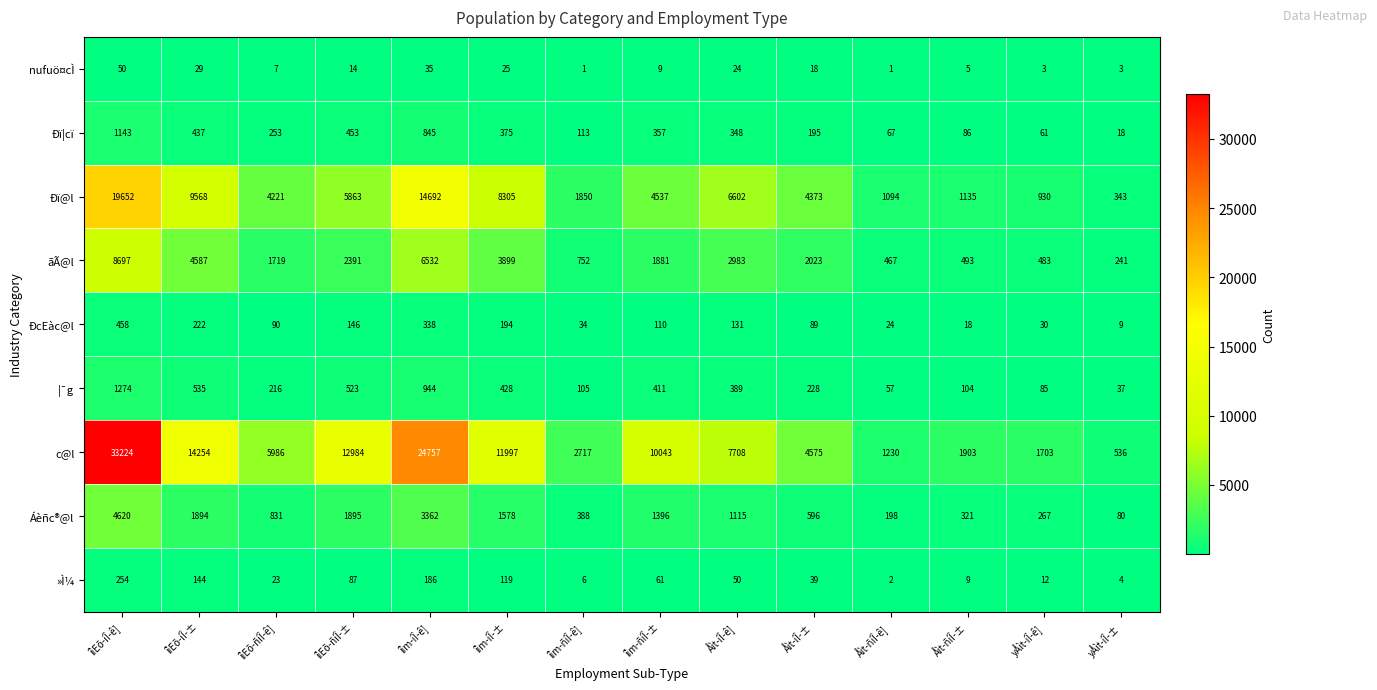

At which label does Áèñc®@l first exceed 1115?

îìEõ-íÎ-ê]